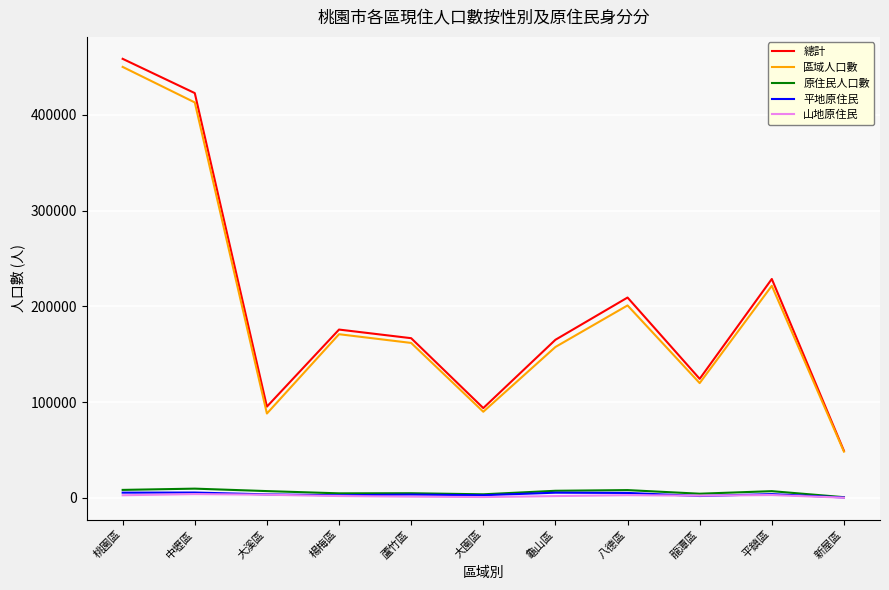

Does the chart display data point markers on the line(s)?

No